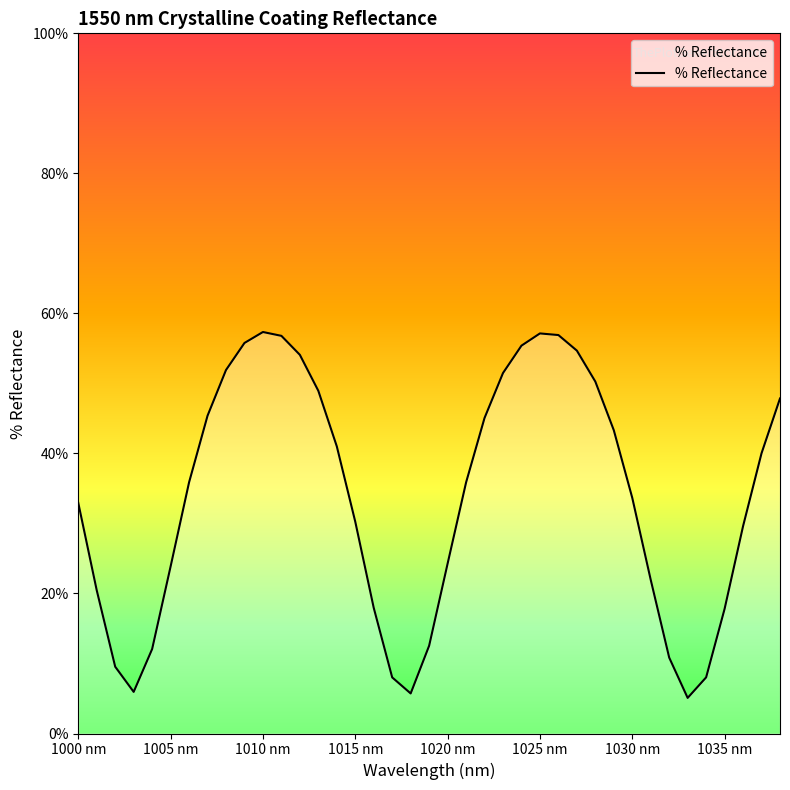

What is the minimum value shown in the chart?

5.1